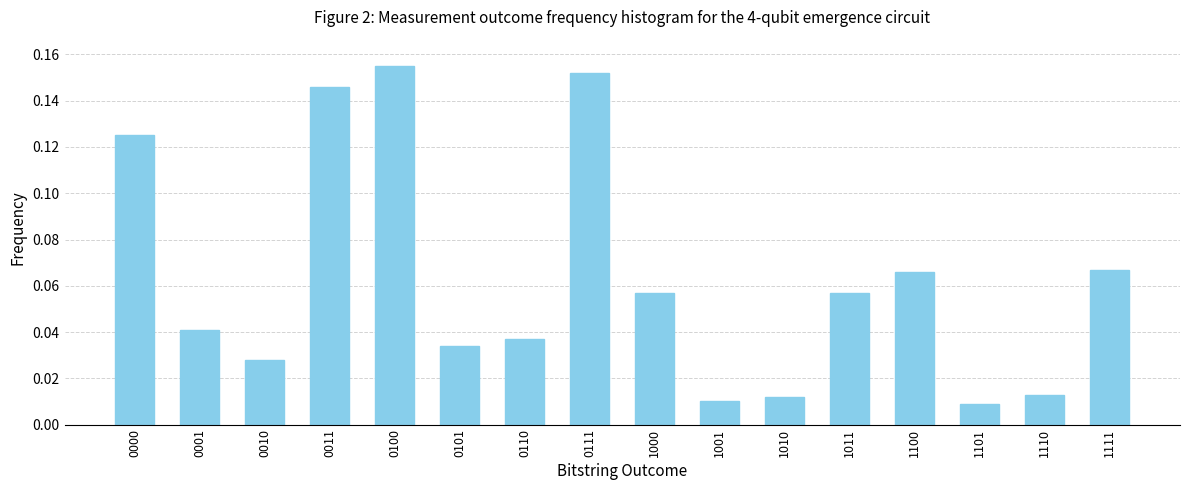

What is the sum of all values?

1.0